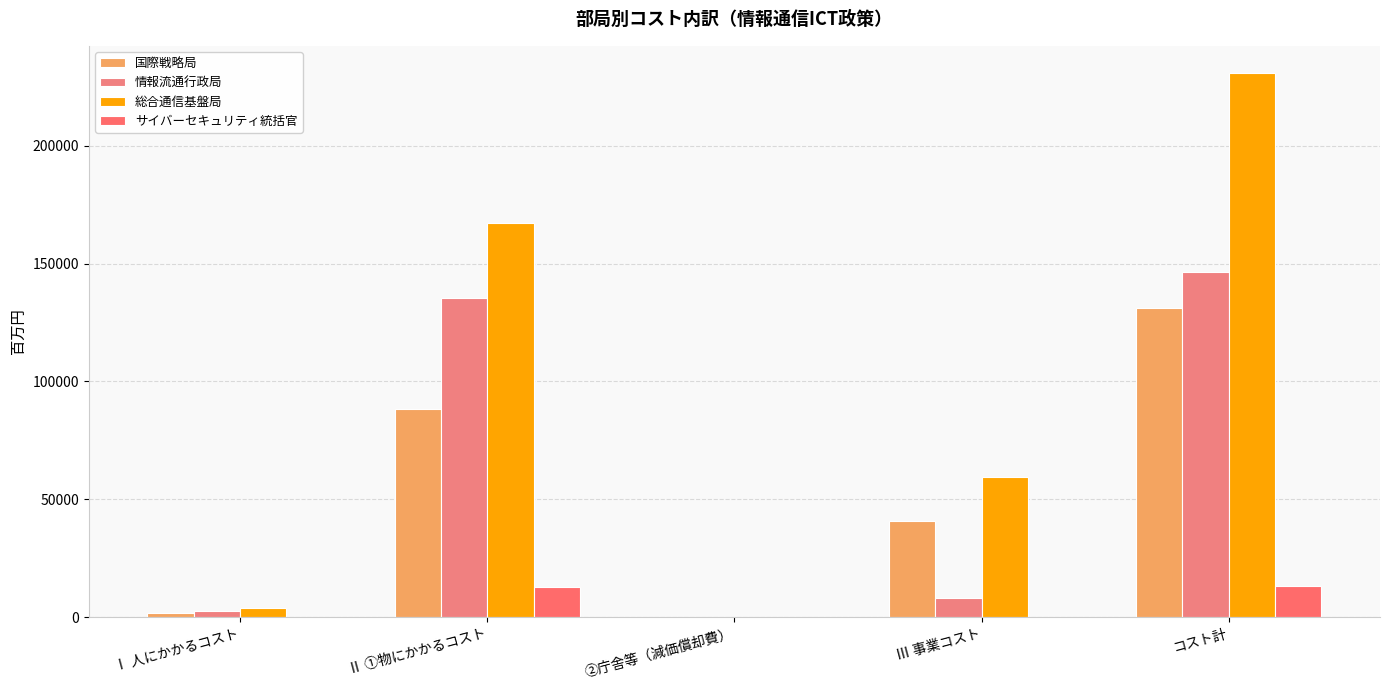

How many distinct data groups are displayed?

4